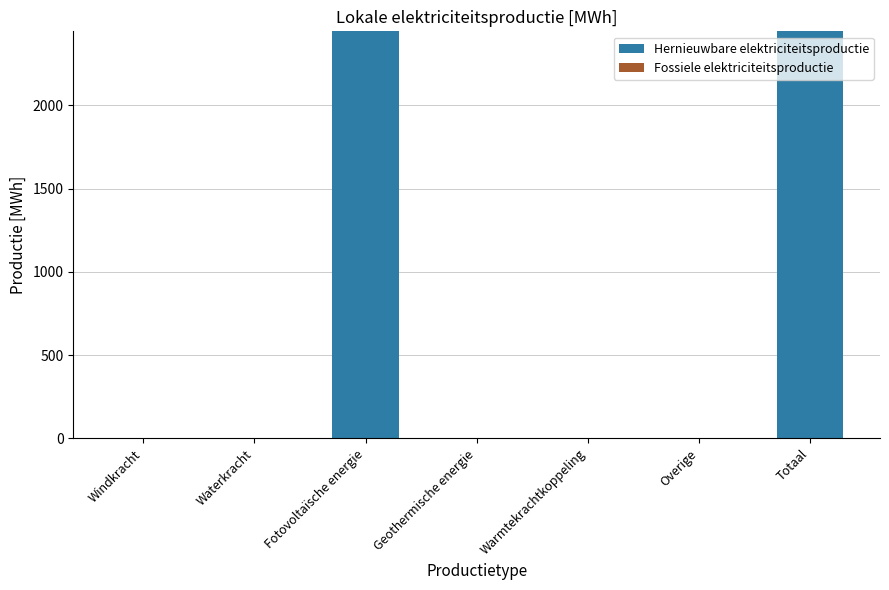

What is the approximate value at Fotovoltaïsche energie?

2445.0